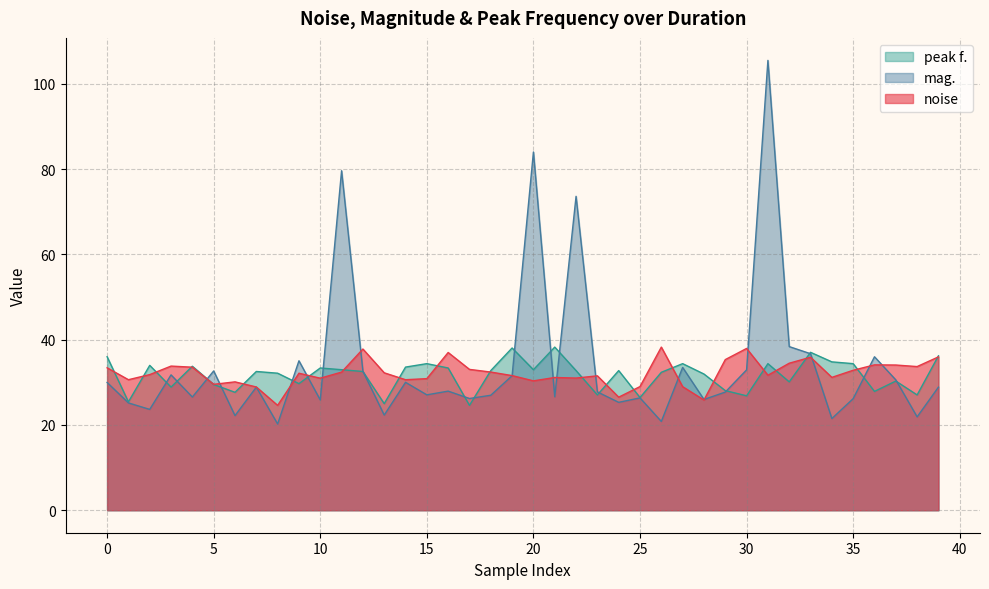

At how many categories does at least one series exceed 100?

1